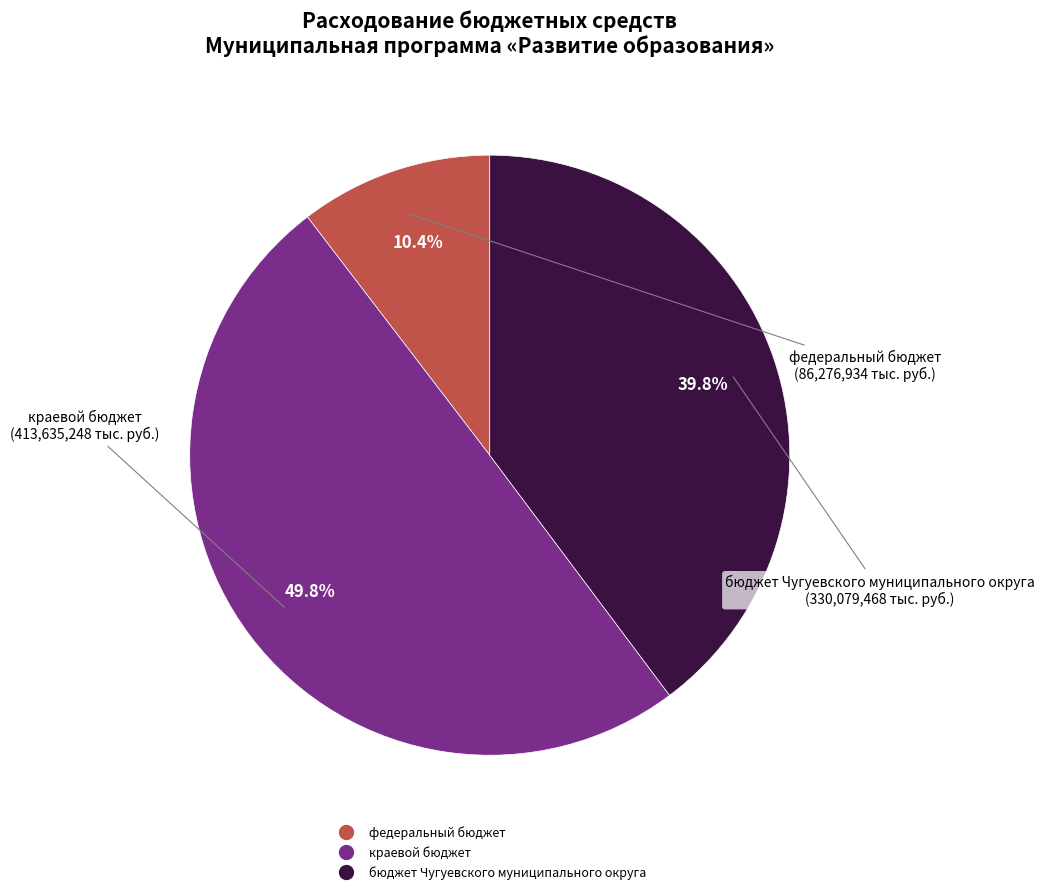

What percentage is the бюджет Чугуевского муниципального округа slice, to the nearest percent?

40%